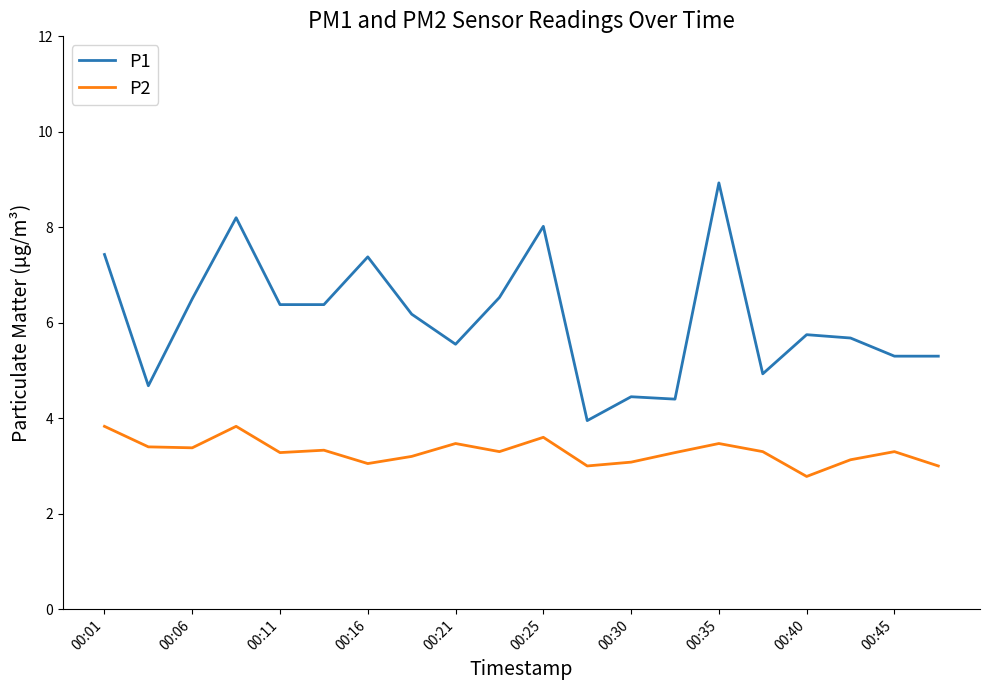

True or false: P2 and P1 intersect in this chart.

False